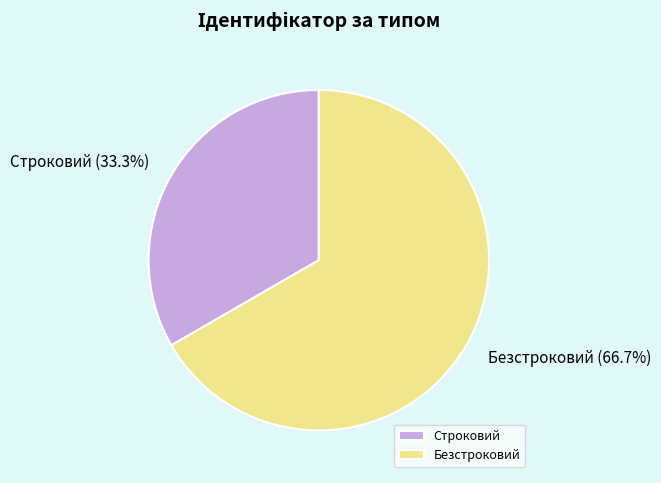

How many segments does this pie chart have?

2